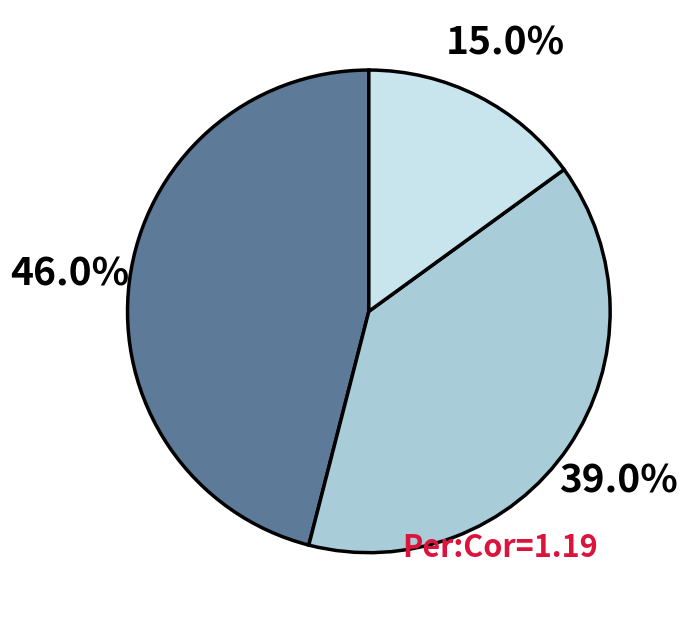

Is there any slice that represents more than half of the pie?

No